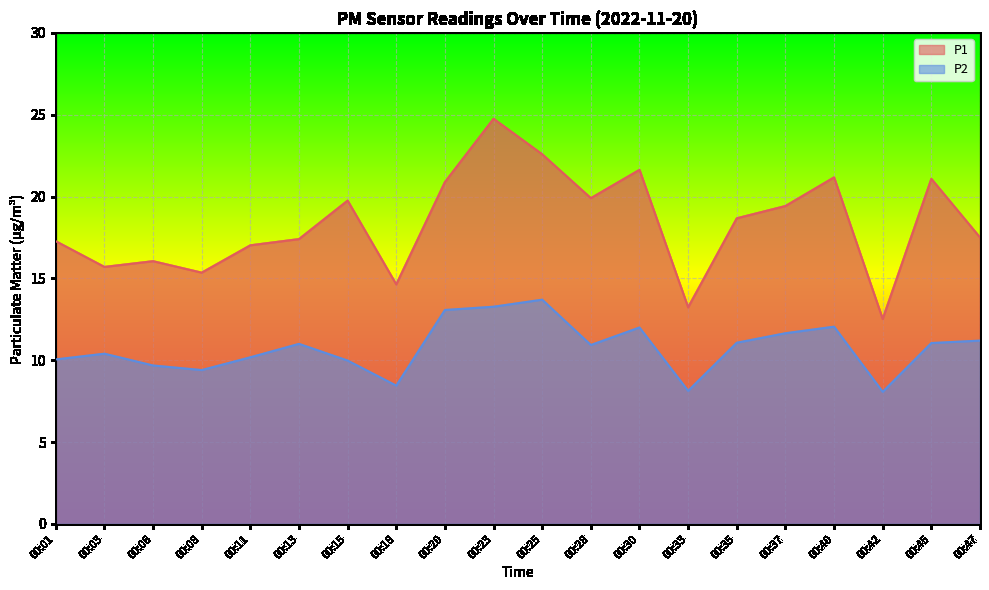

What are all the series names shown in the legend?

P1, P2